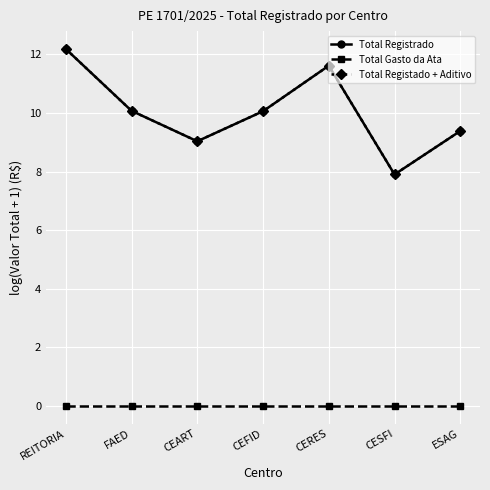

Is this an area chart (filled region under the line)?

No